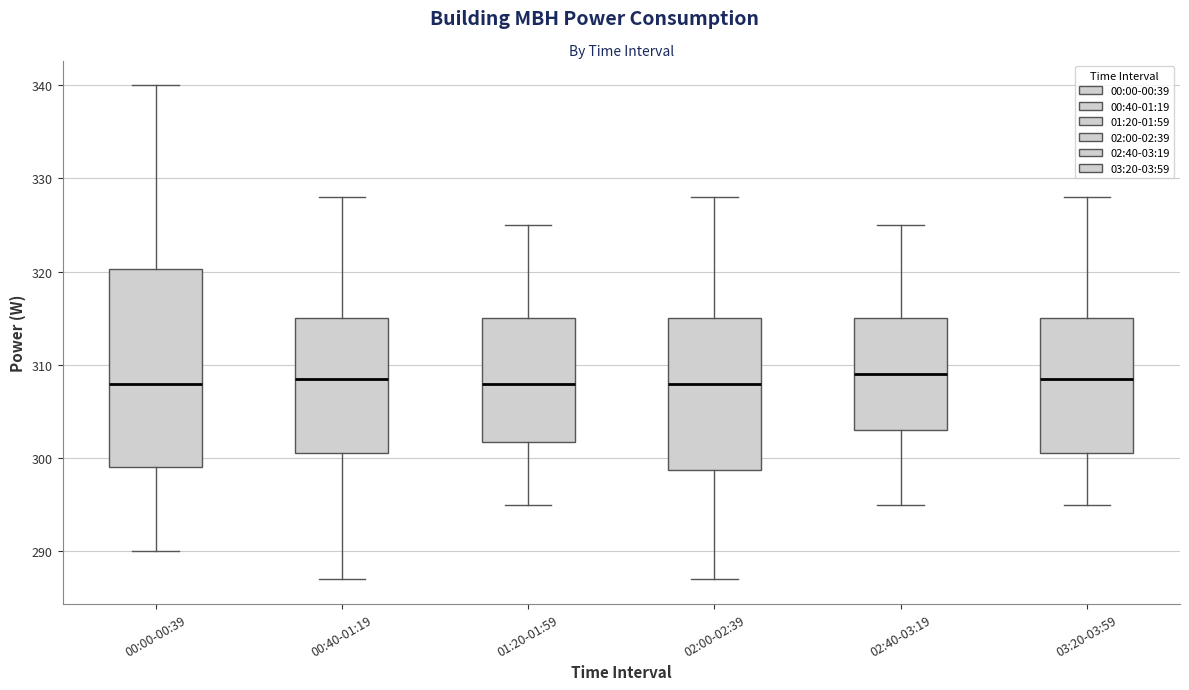

Comparing the boxes themselves (not the whiskers), which one is the tallest?

00:00-00:39